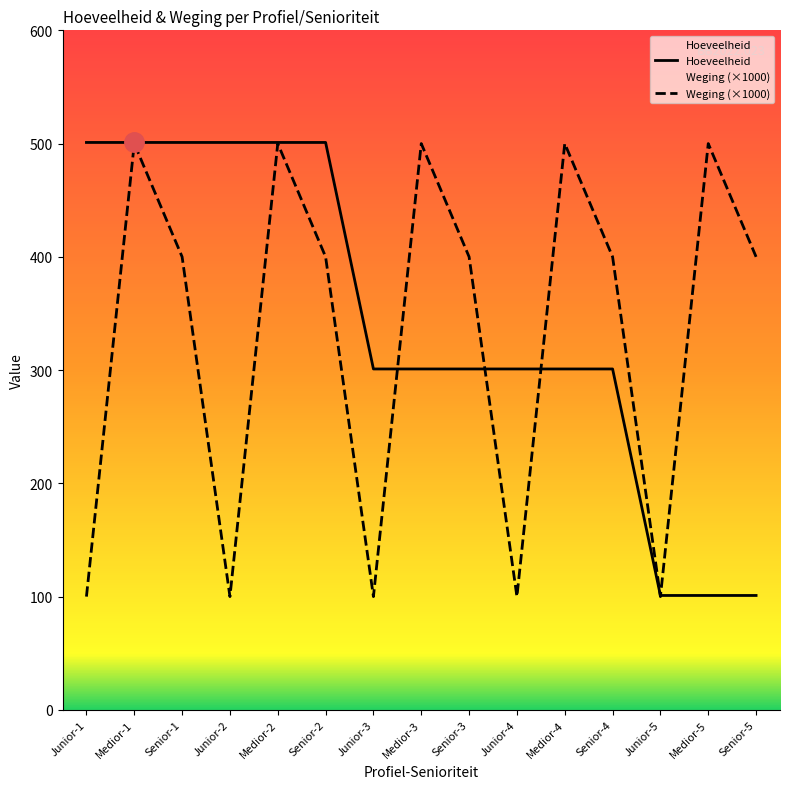

What is the difference between the maximum and minimum values in the Hoeveelheid series?

400